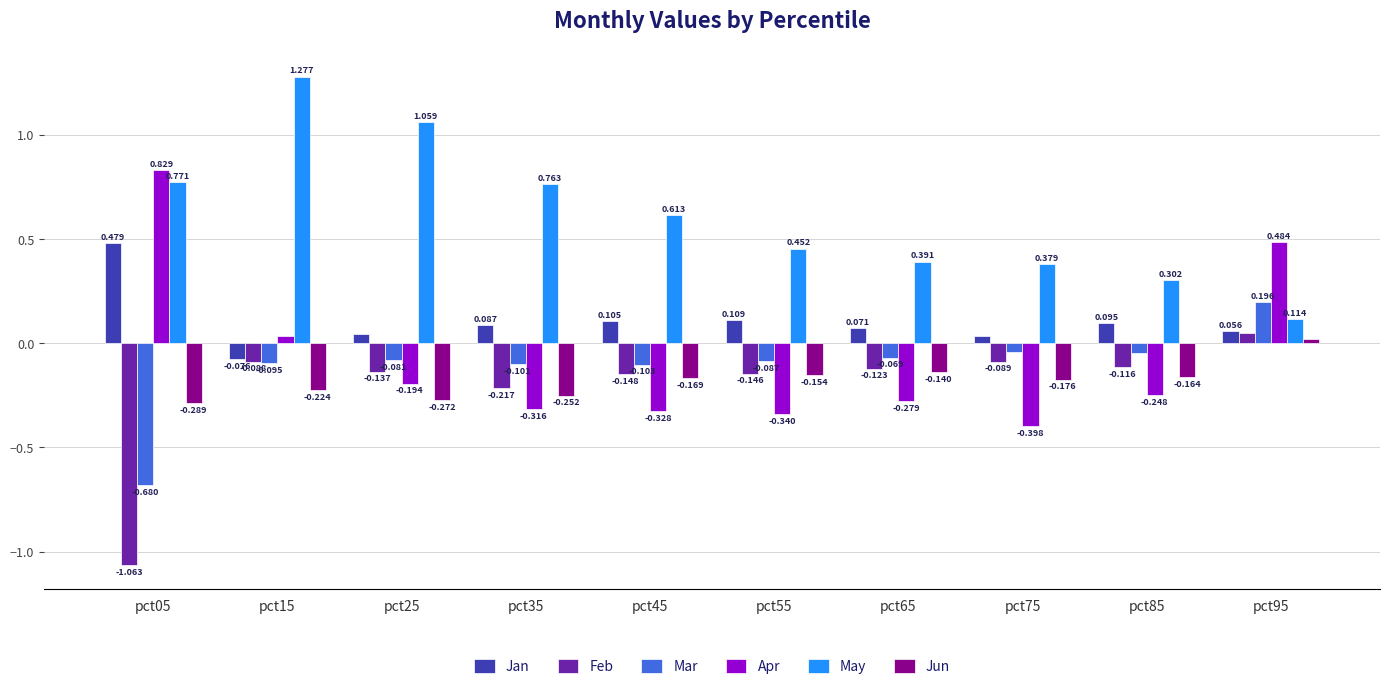

Where is Mar nearest to the value 0?

pct75